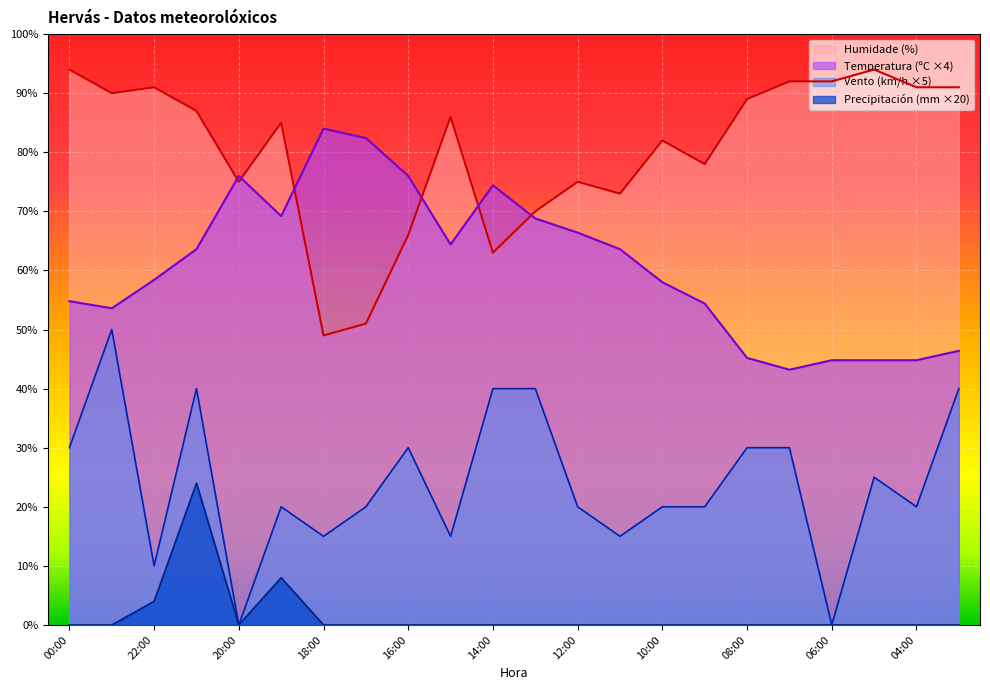

Where is Temperatura (ºC) nearest to the value 63?

21:00